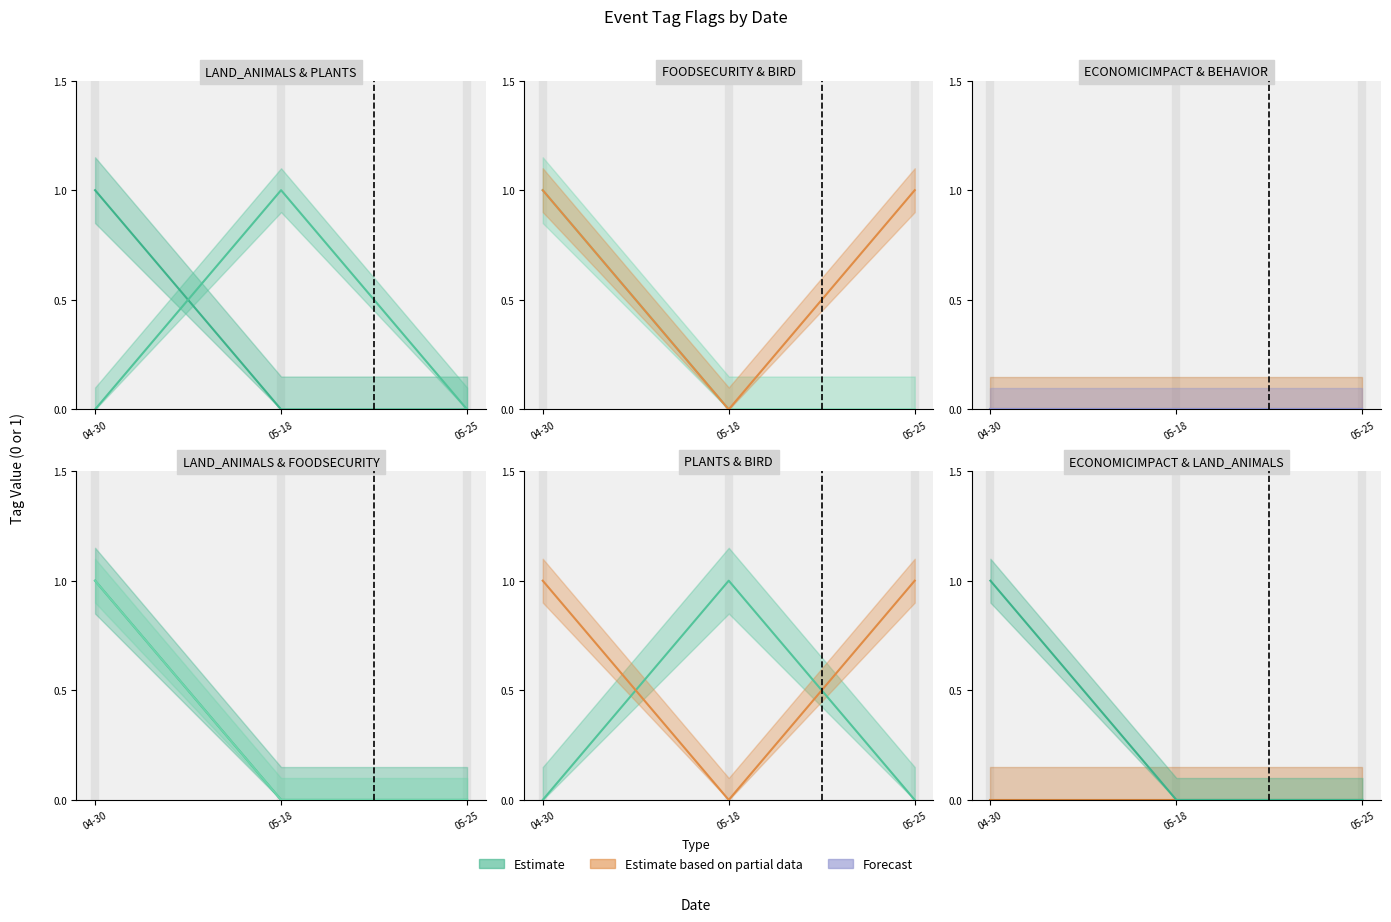

What is the maximum value shown in the chart?

1